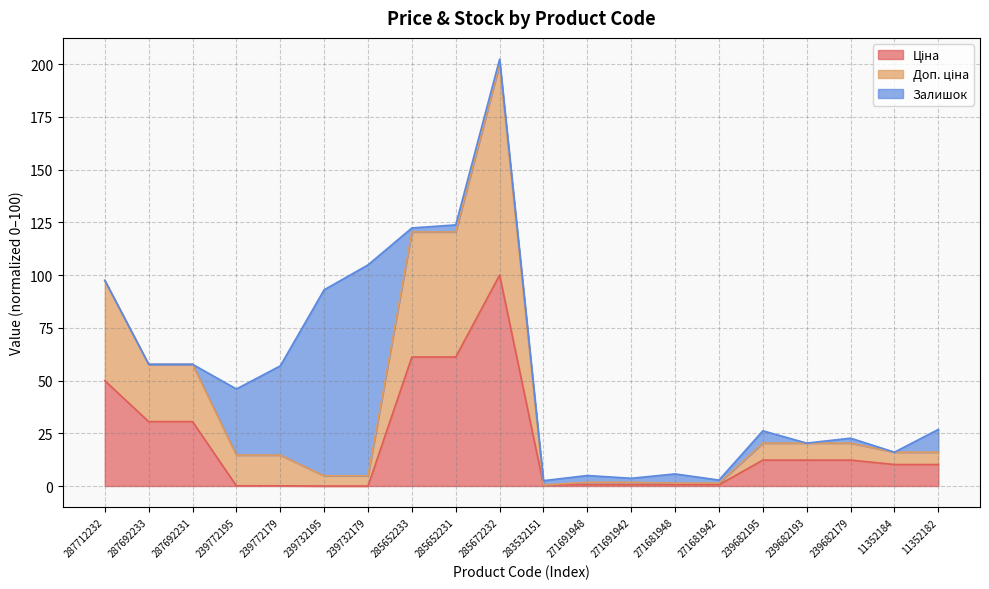

At which category is the sum across all series the highest?

285672232